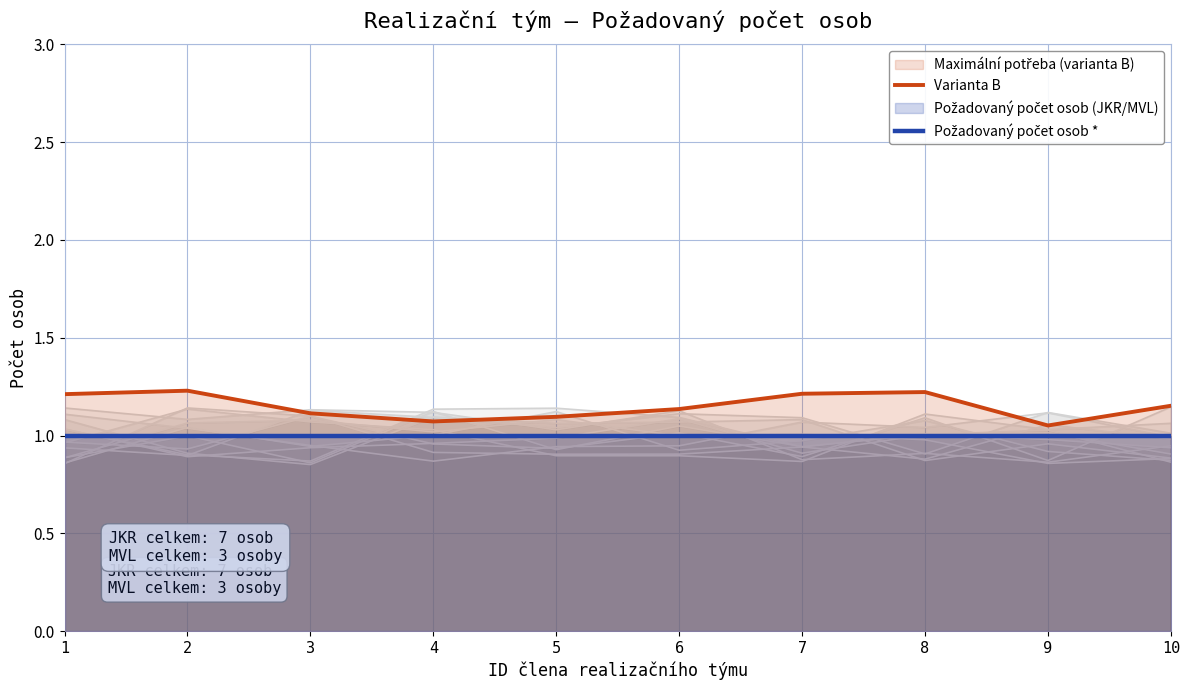

Is the value of Varianta B at 3 greater than the value of Požadovaný počet osob * at 7?

Yes